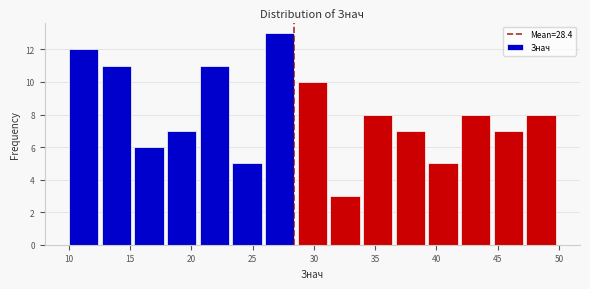

Which range on the x-axis has the tallest bar?

26.0 to 28.5